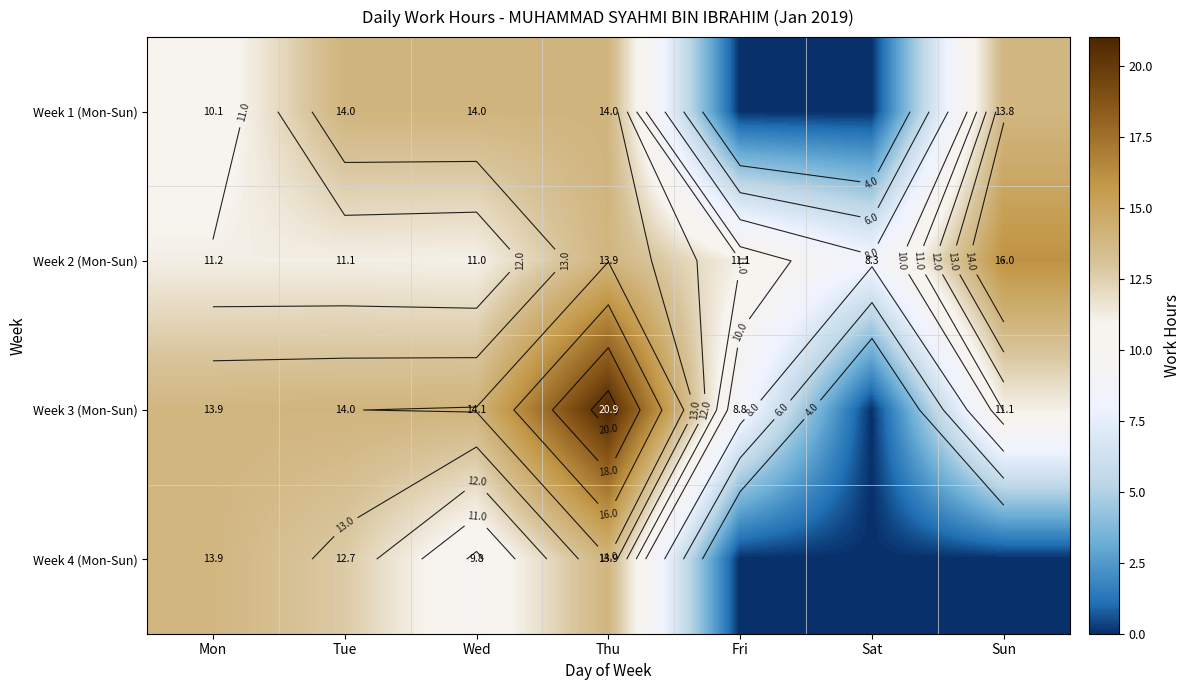

Which series has the largest range (max minus min)?

Week 3 (Mon-Sun)